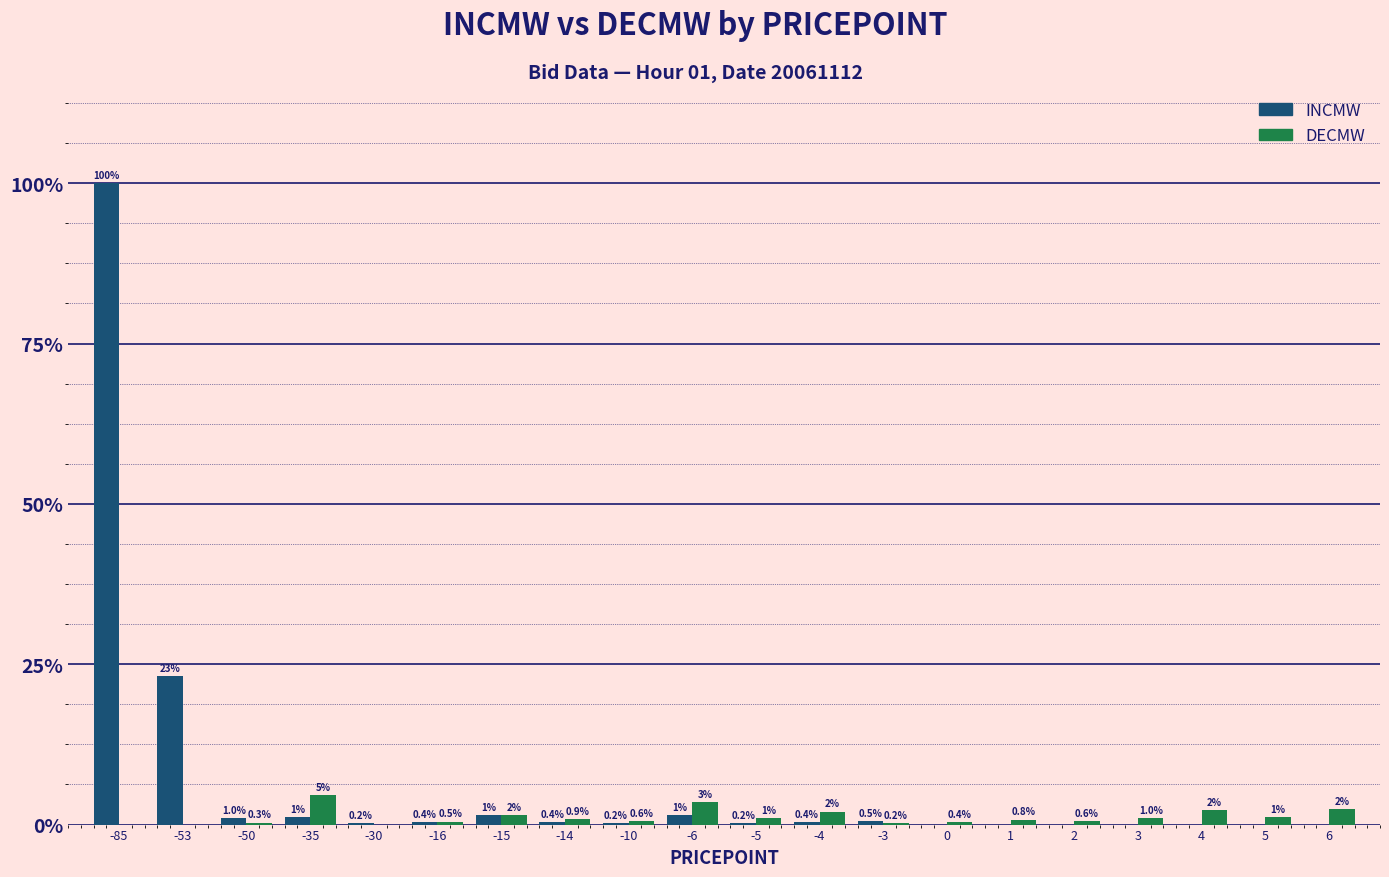

What are all the series names shown in the legend?

INCMW, DECMW